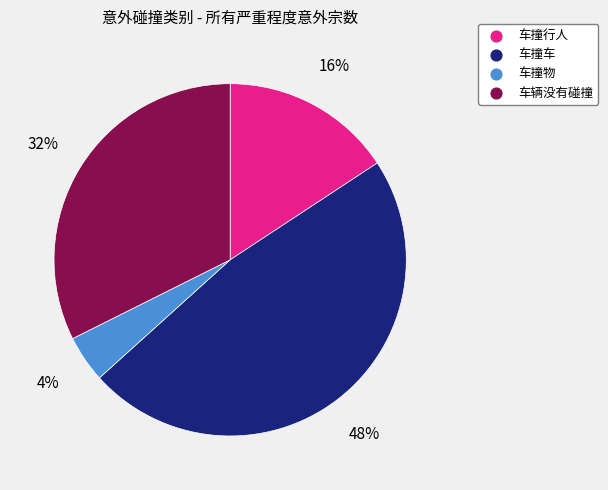

True or false: 车辆没有碰撞 accounts for 32% of the total.

True